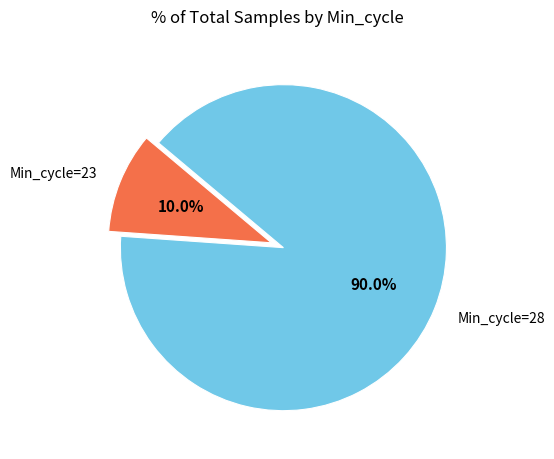

To the nearest percent, what is the average slice percentage?

50%